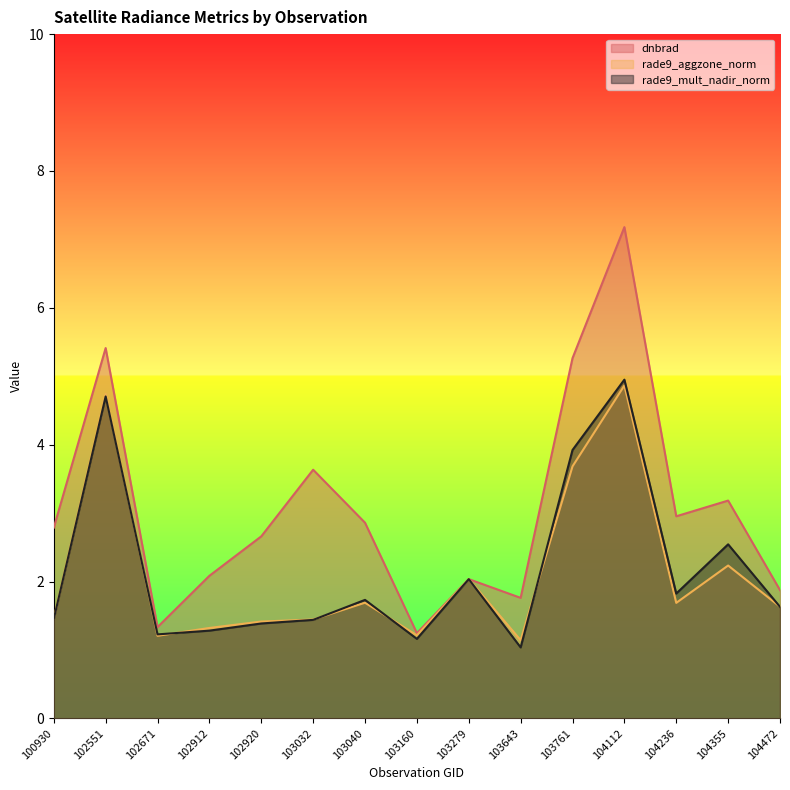

How many lines are shown in the chart?

3